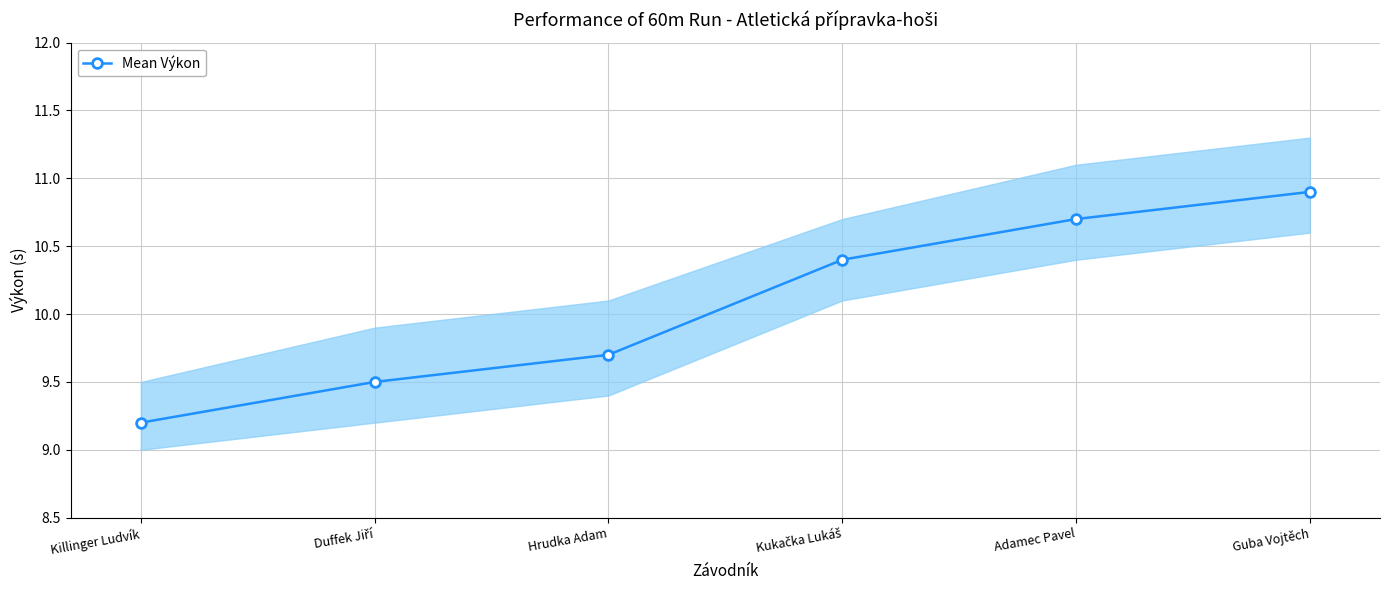

Count the values in the range 9 to 10.

3